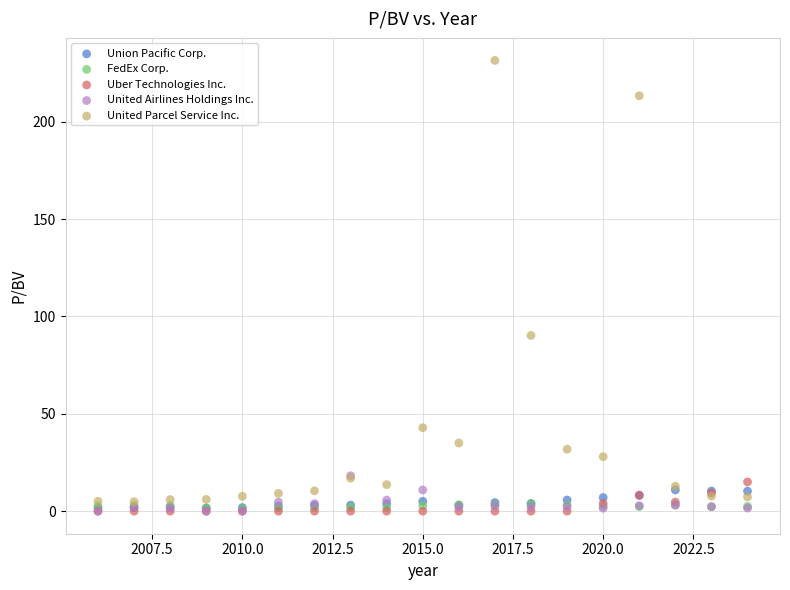

Across all series, what Y value is closest to 115?

90.2